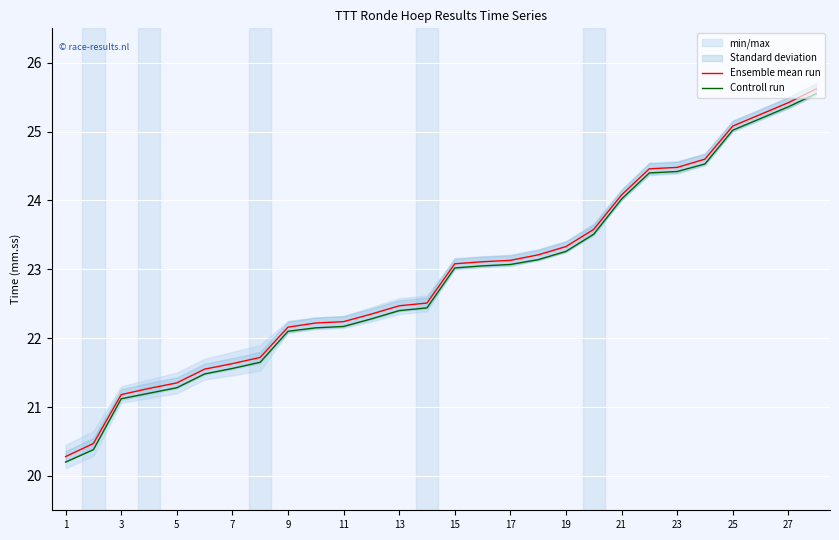

What is the value of the Controll run point at the 9th from the left?

22.1